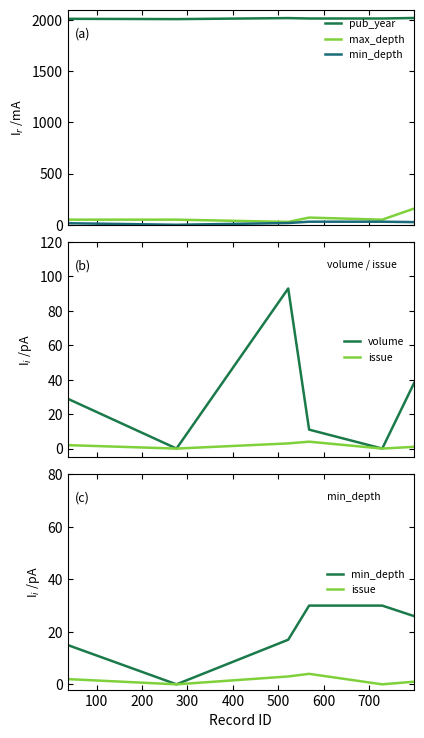

What is the spread (max minus min) of values at 100?

2007